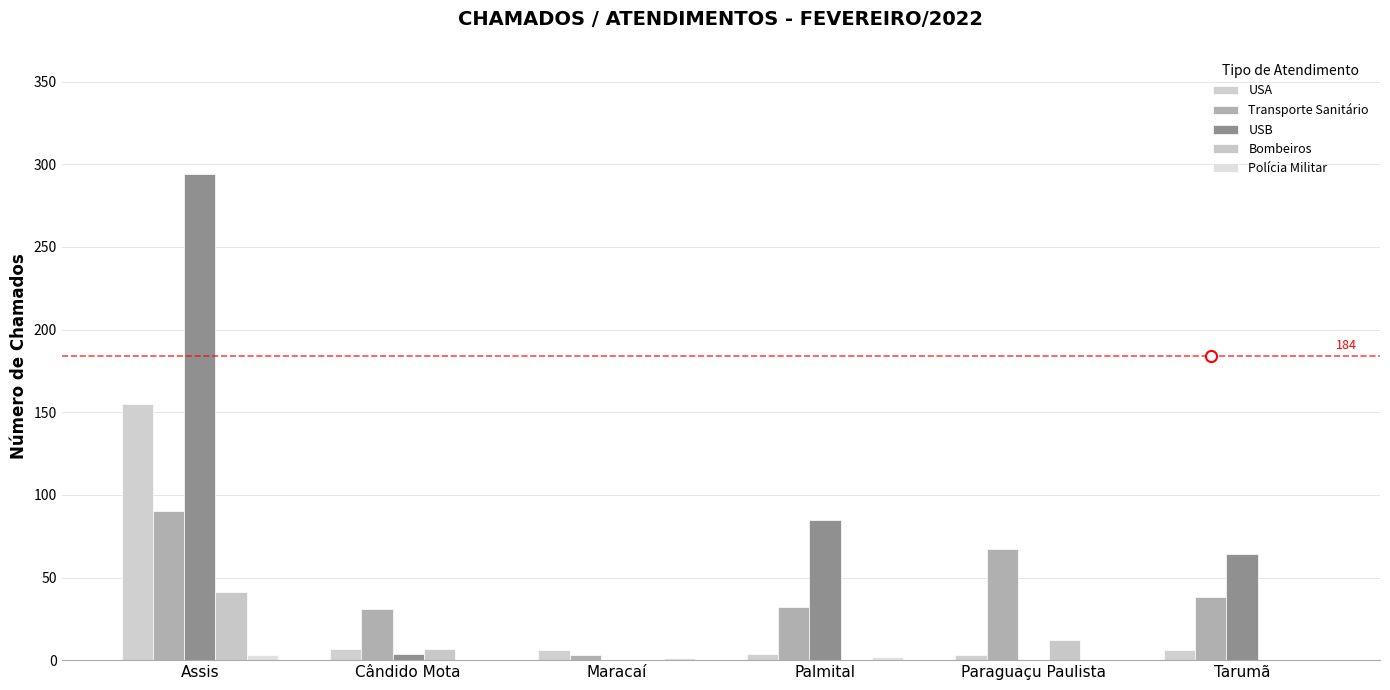

Are the bars grouped side by side (vs. stacked)?

Yes